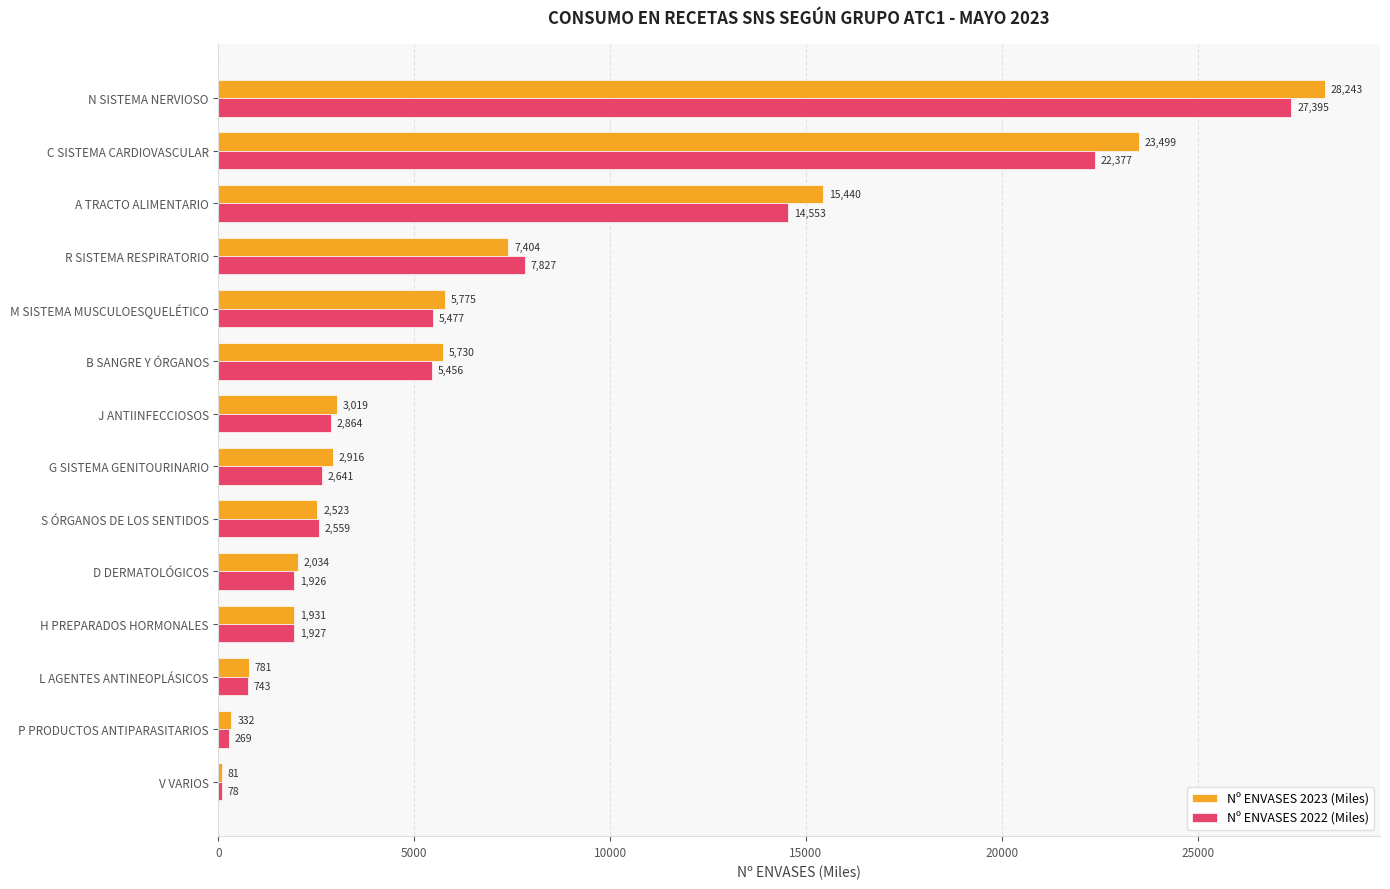

What value does the Nº ENVASES 2022 (Miles) series have at A TRACTO ALIMENTARIO?

14552.9